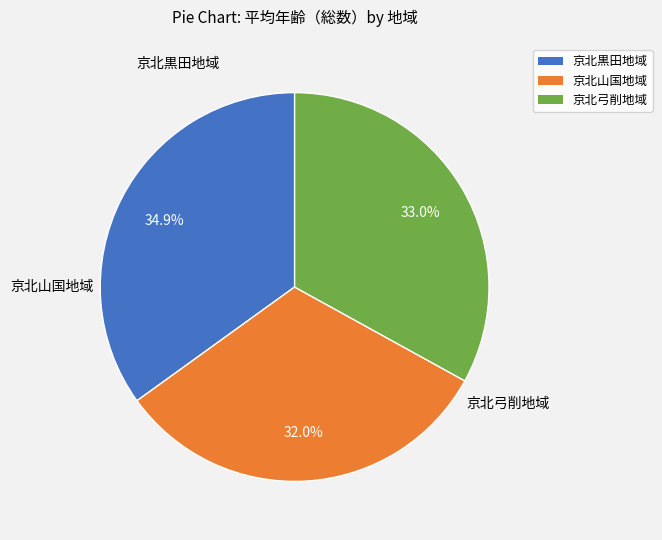

Does 京北黒田地域 represent more than half of the total?

No